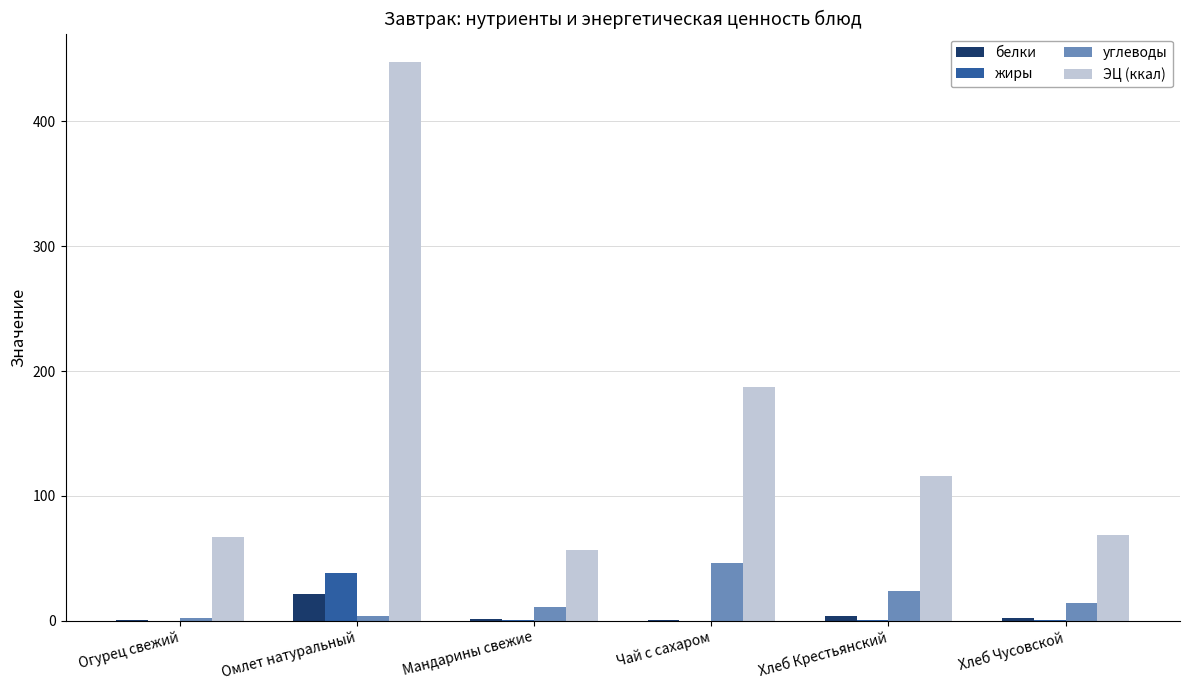

Is it true that углеводы equals 9.9 at Чай с сахаром?

False